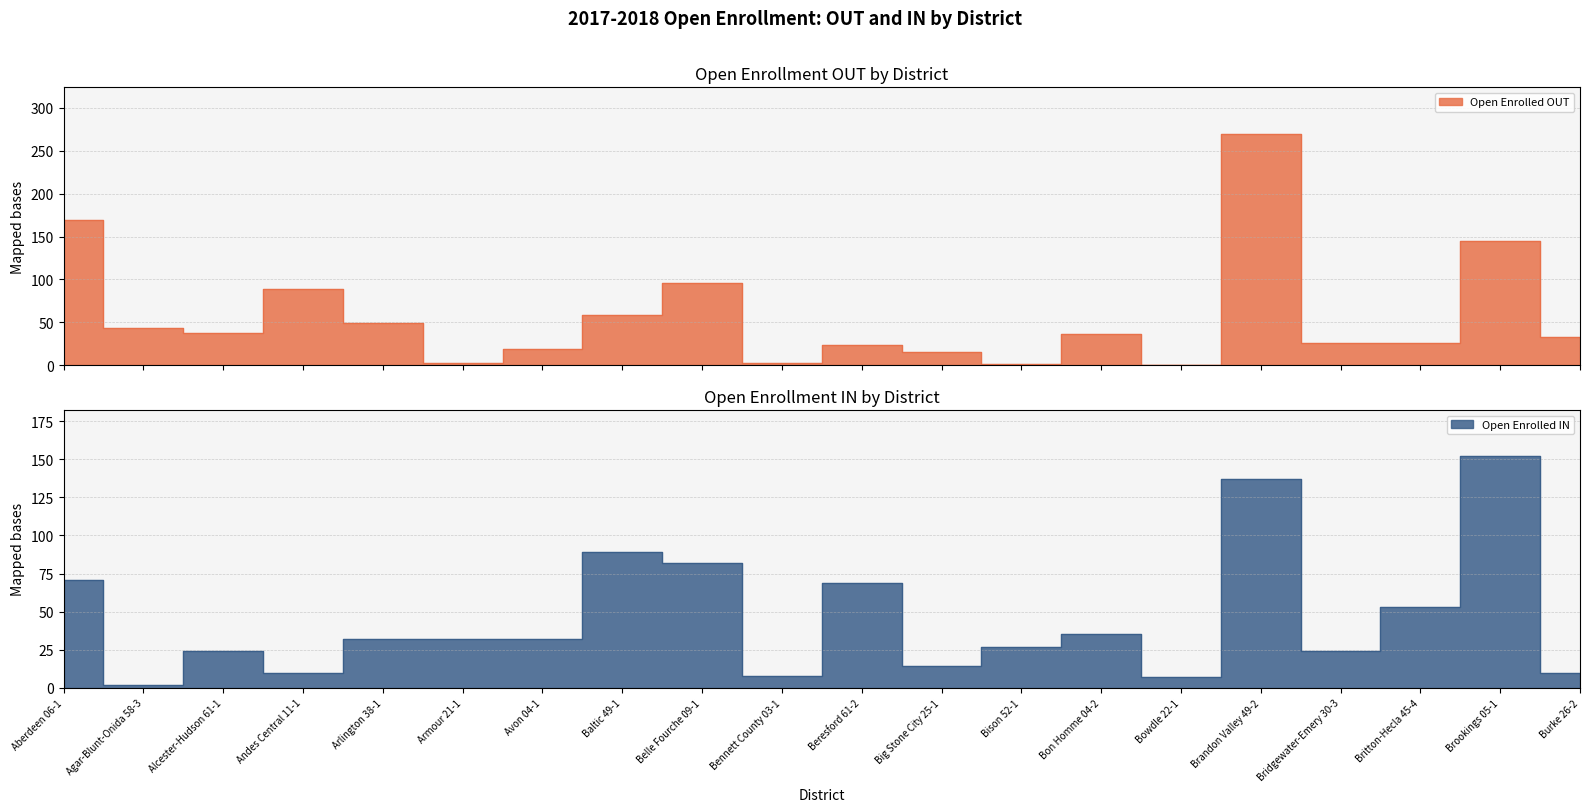

Where does the Open Enrolled IN series first go above 32?

Aberdeen 06-1